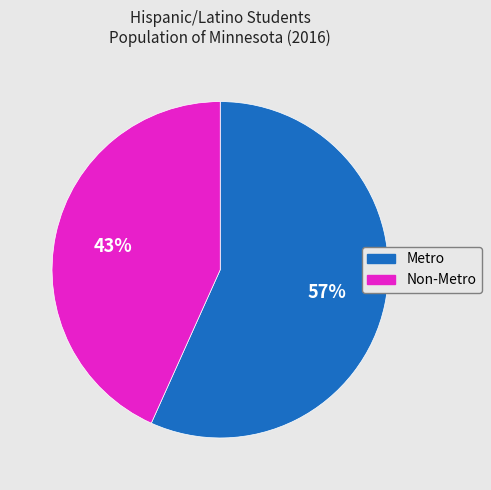

Is the sum of Metro and Non-Metro greater than half?

Yes